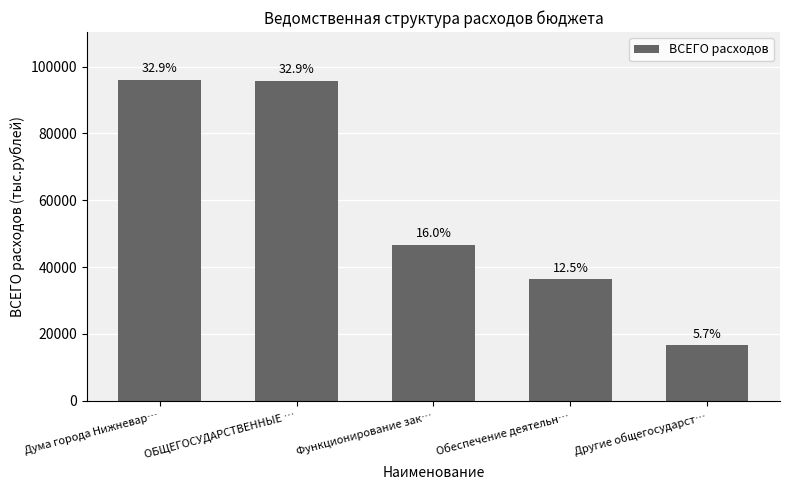

What is the change in value from Дума города Нижневар… to Другие общегосударст…?

-79372.2